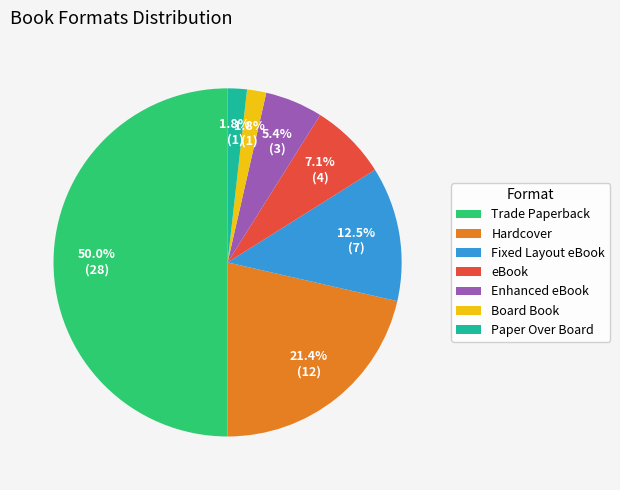

What is the ratio of the value at Fixed Layout eBook to the value at Enhanced eBook?

2.3